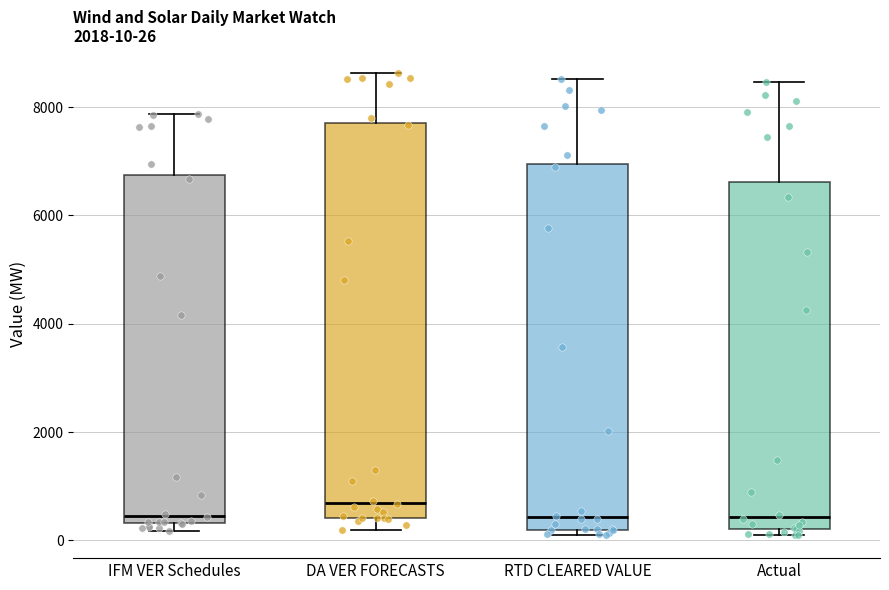

Comparing the boxes themselves (not the whiskers), which one is the tallest?

DA VER FORECASTS